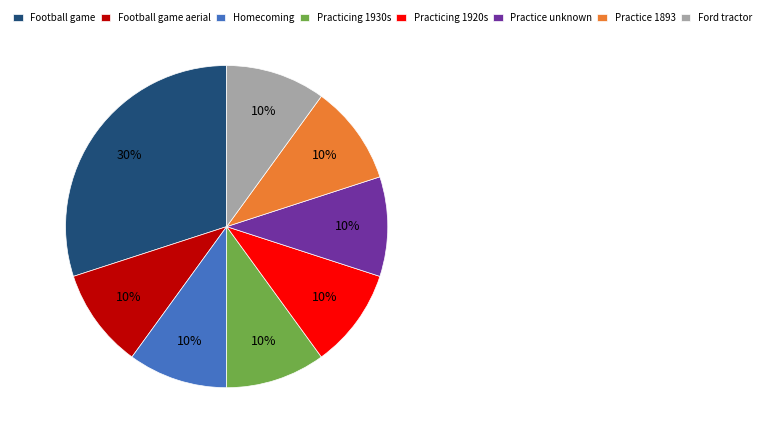

Approximately how many times larger is the value at Ford tractor compared to Homecoming?

1.0